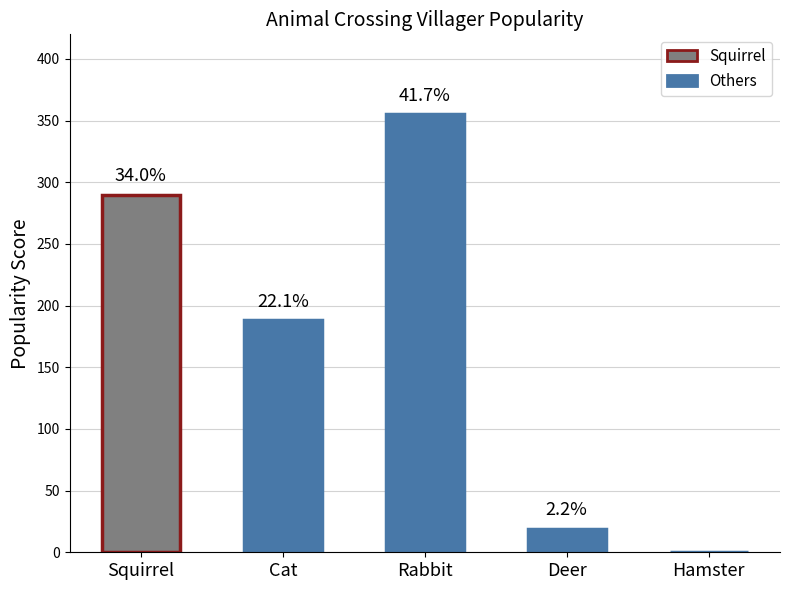

What position from the left is Deer?

4